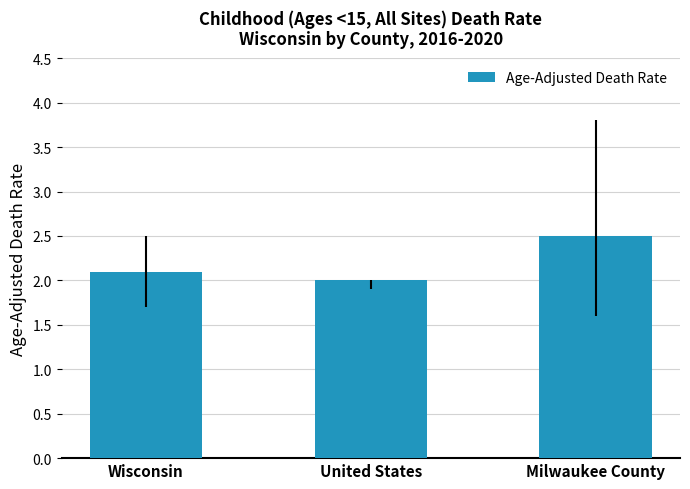

How many bars are there in total?

3